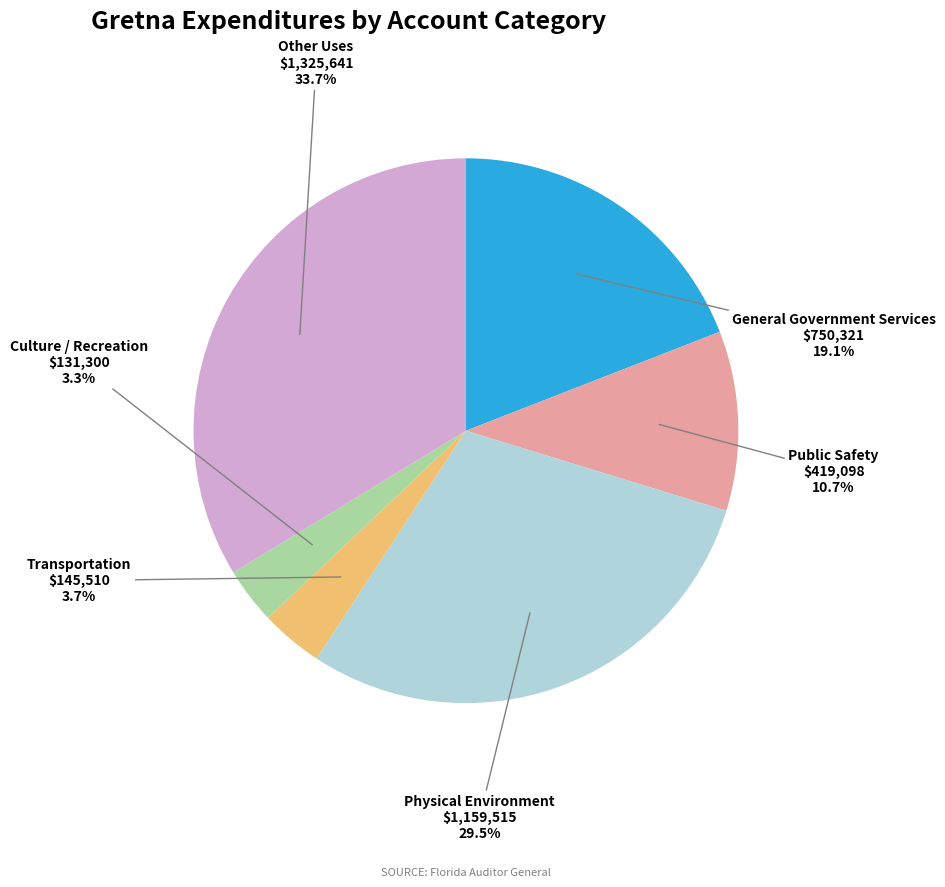

To the nearest percent, what percentage of the pie is Culture / Recreation?

3%